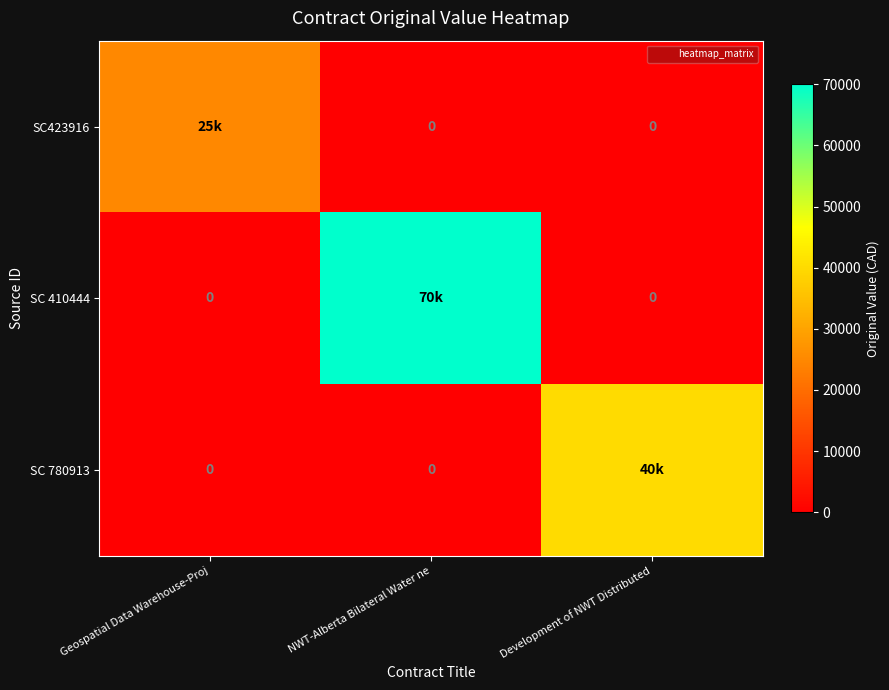

Is the value of SC423916 at Geospatial Data Warehouse-Proj greater than the value of SC 780913 at NWT-Alberta Bilateral Water ne?

Yes